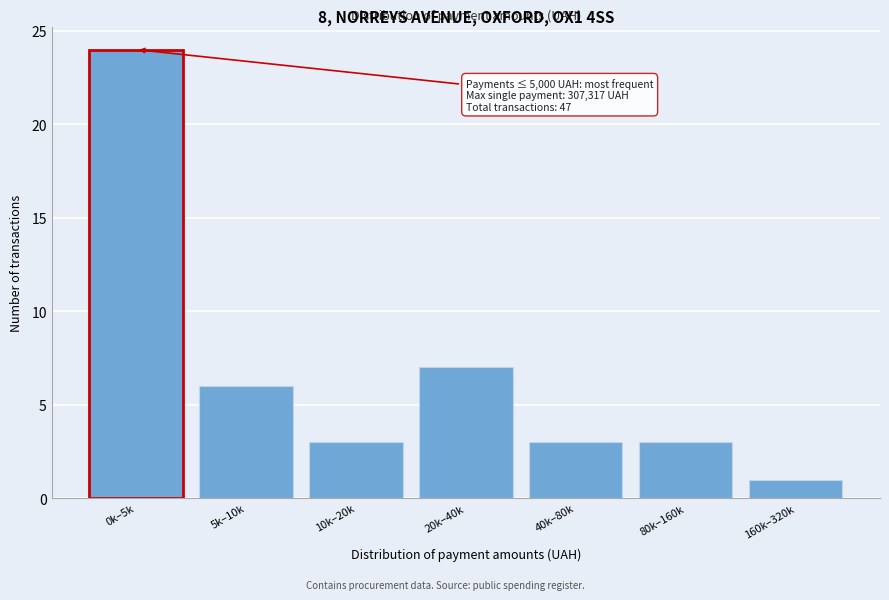

Reading left to right, what are all the values shown in this chart?

24	6	3	7	3	3	1